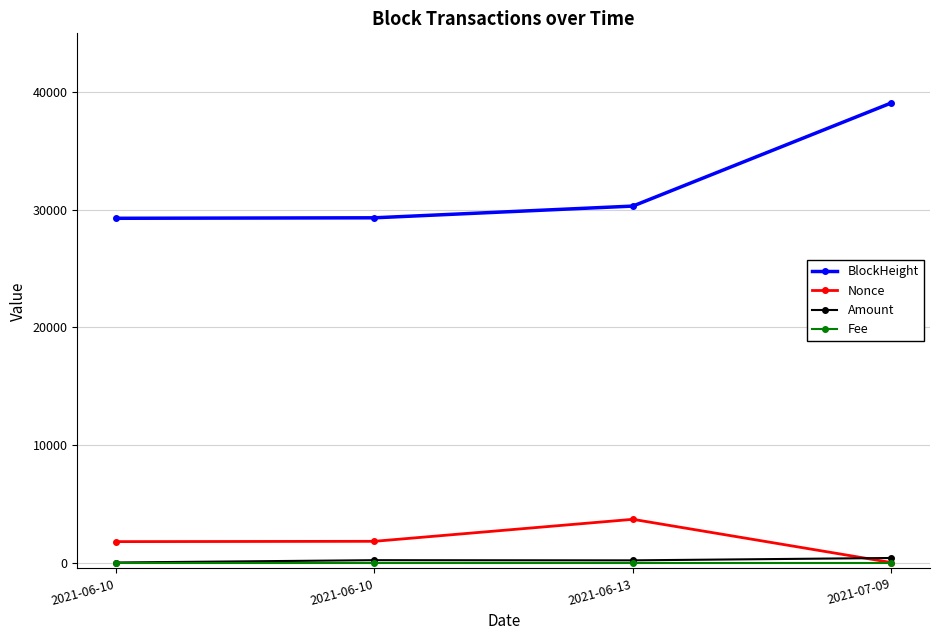

How many data points in BlockHeight are less than 30310?

2